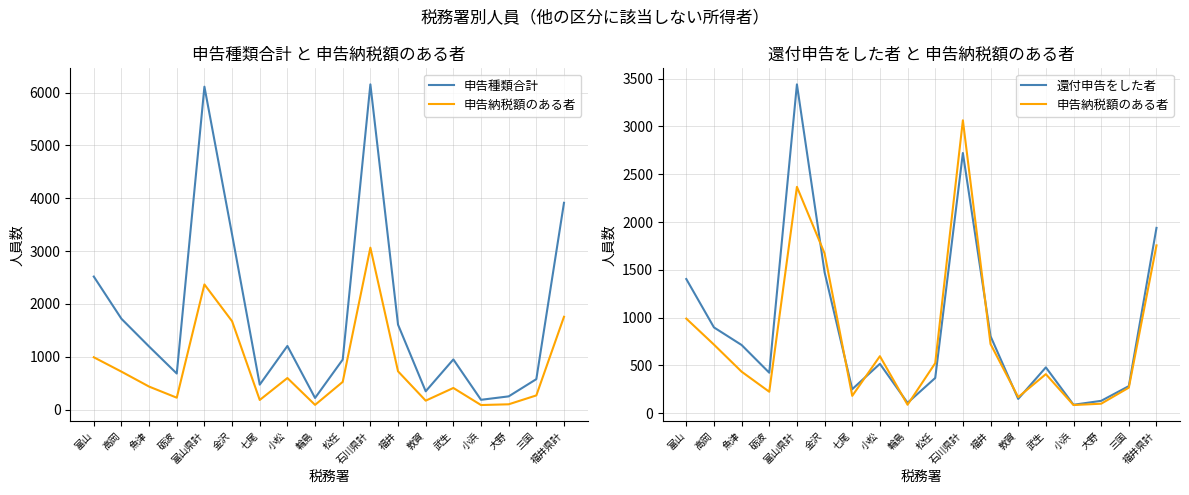

At which category does 申告納税額のある者 reach its first local peak?

富山県計